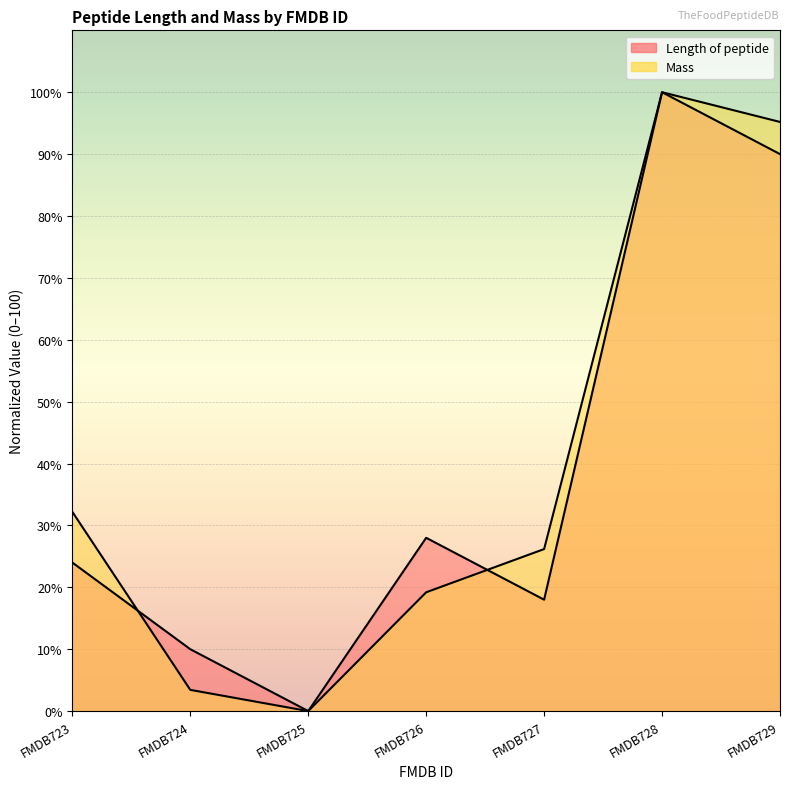

List the series in order of their peak value, lowest first.

Length of peptide, Mass